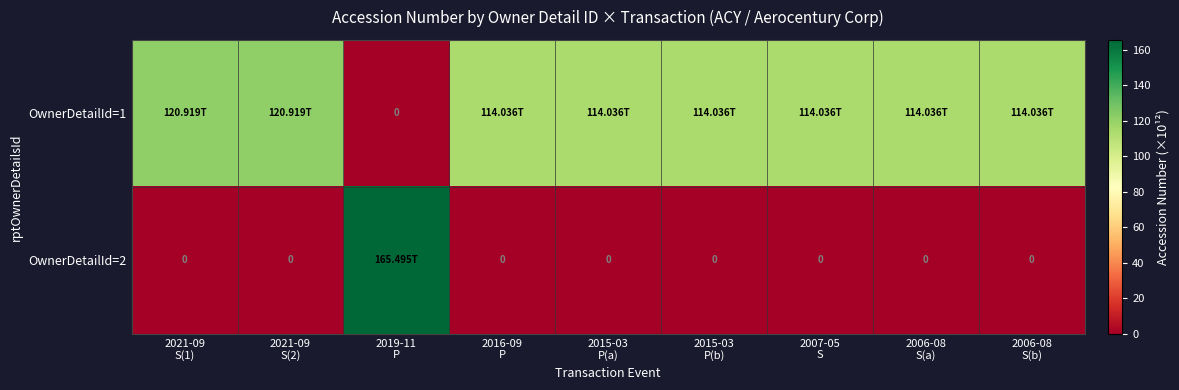

How many series are shown in this chart?

2